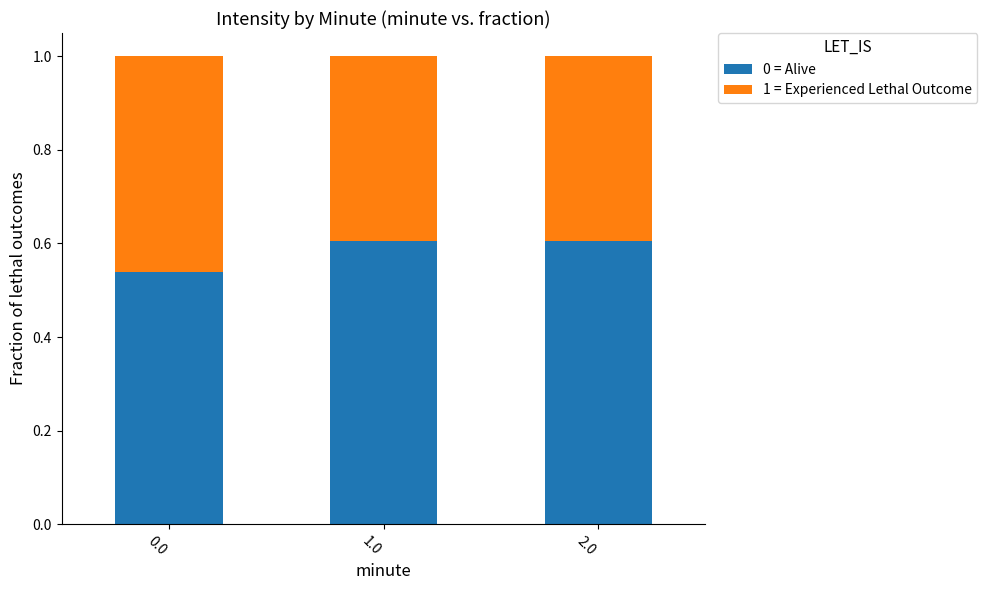

What is the sum of the 0 = Alive values at 2.0 and 1.0?

1.2